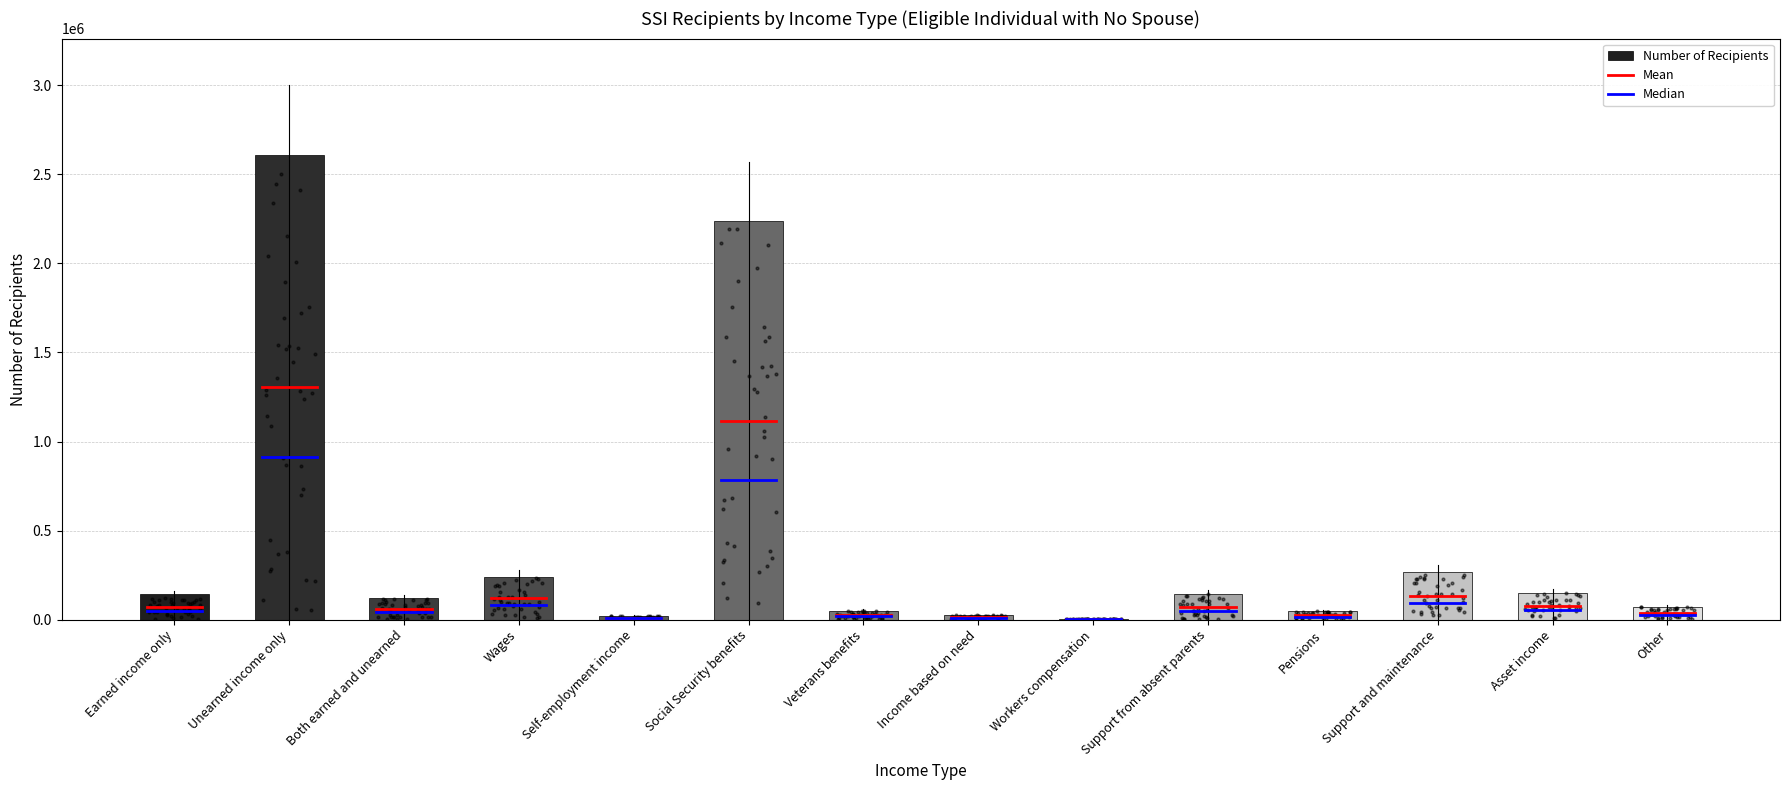

Which has a higher value, Wages or Social Security benefits?

Social Security benefits